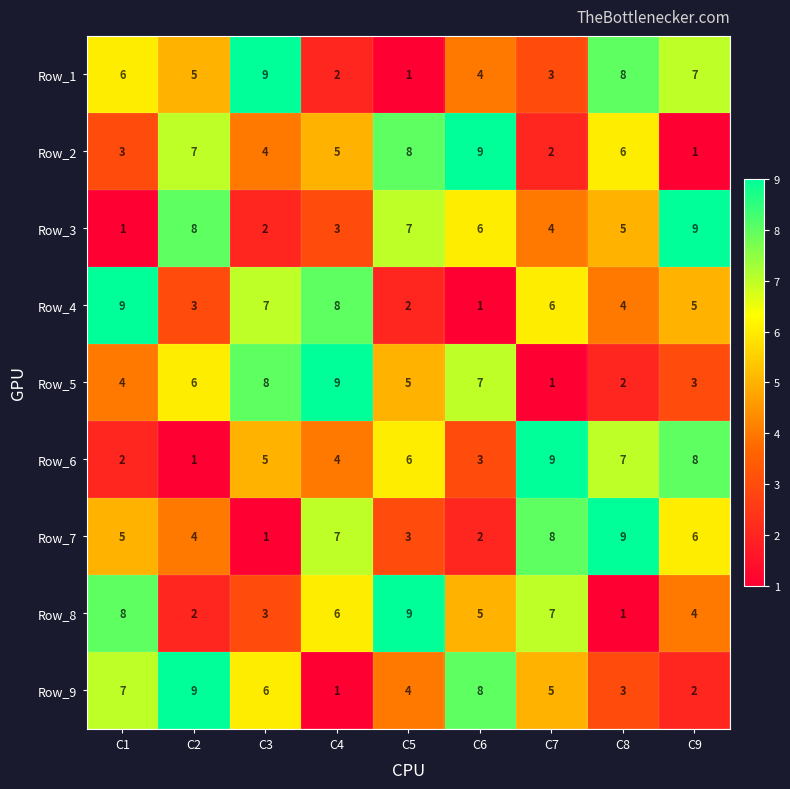

At how many categories does at least one series exceed 2?

9